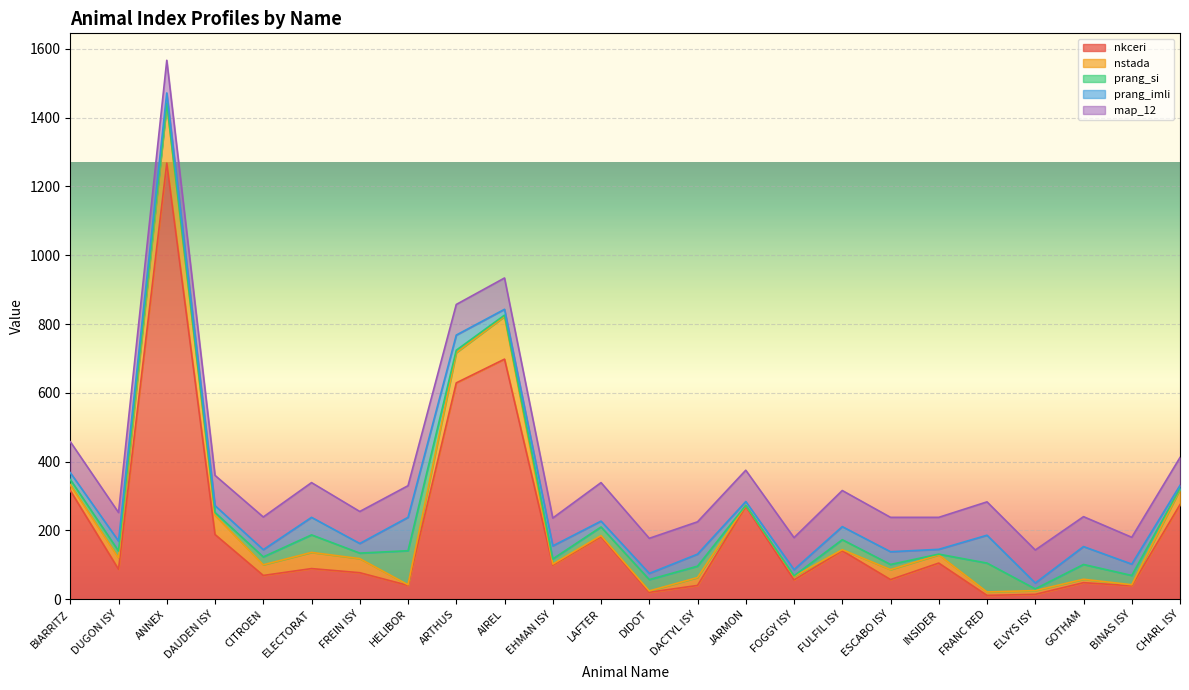

Where does the map_12 series first go above 93?

ANNEX